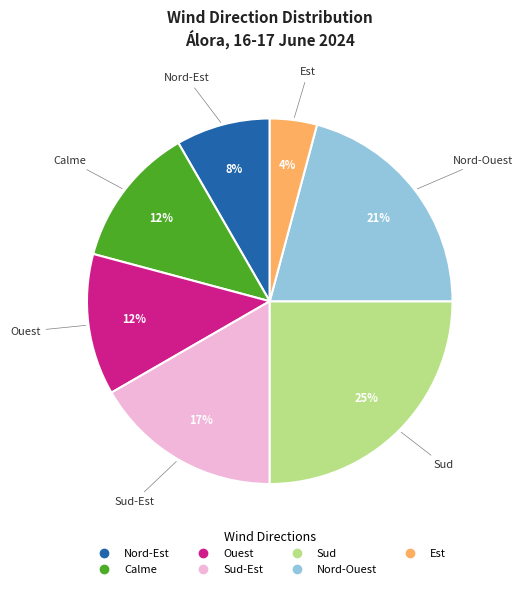

To the nearest percent, what is the average slice percentage?

14%